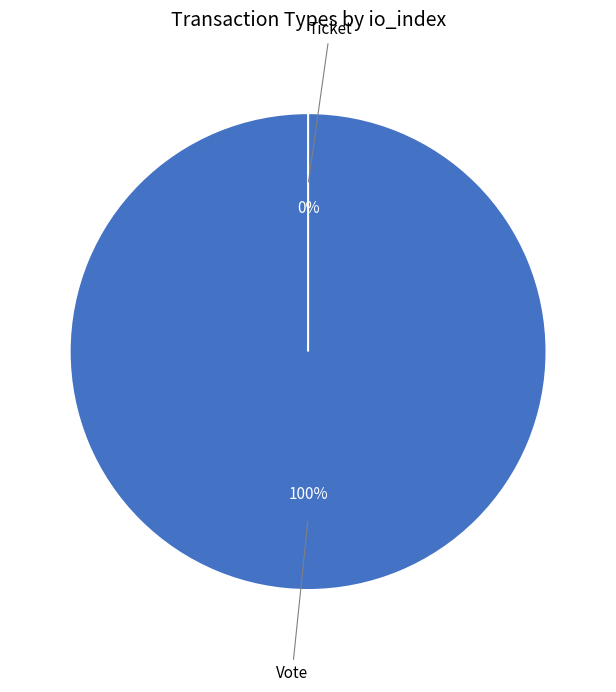

How many segments does this pie chart have?

2